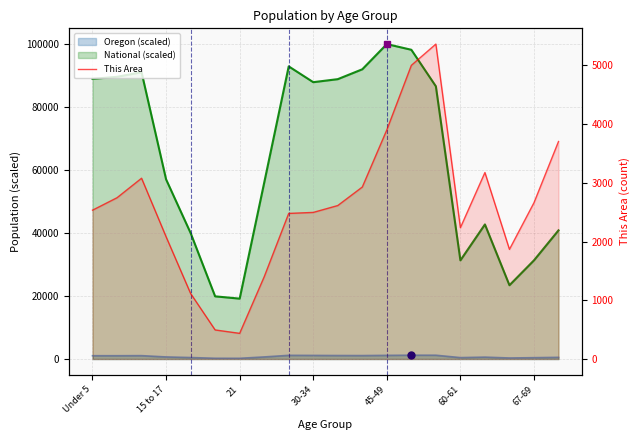

Approximately how many times larger is the value at 21 compared to 60-61?

0.2